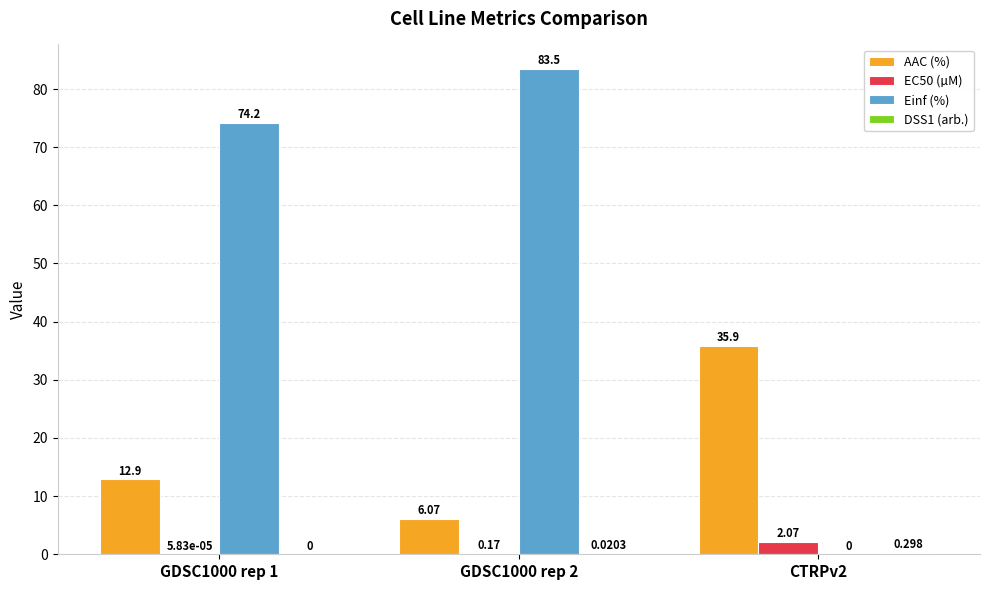

Which series has the largest total across all categories?

Einf (%)